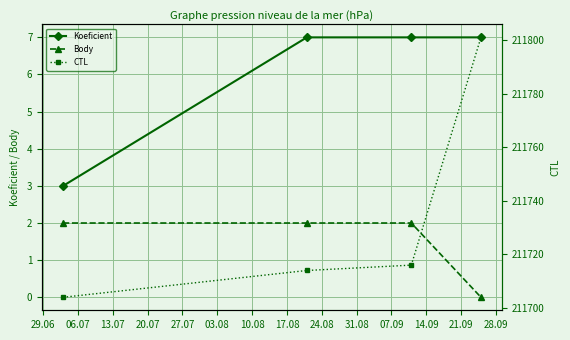

True or false: Koeficient and Body intersect in this chart.

False